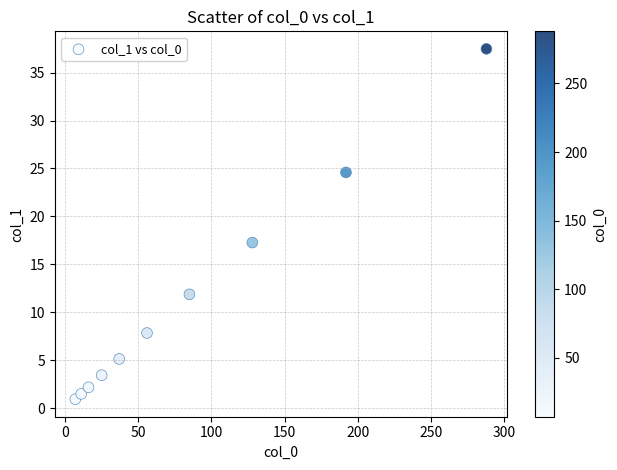

What Y value in the scatter plot is closest to 19?

17.3